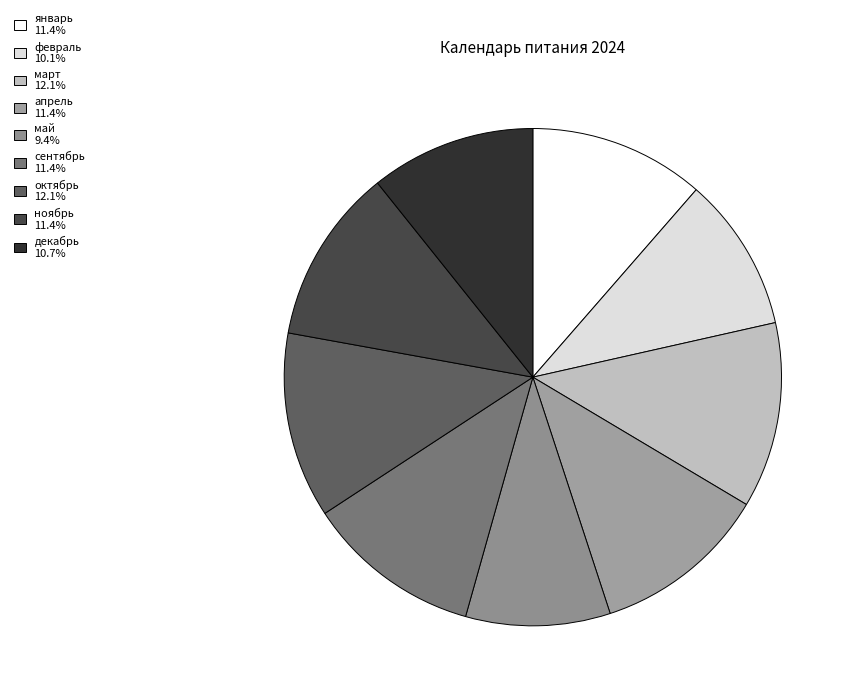

The декабрь slice represents 21% of the pie. True or false?

False